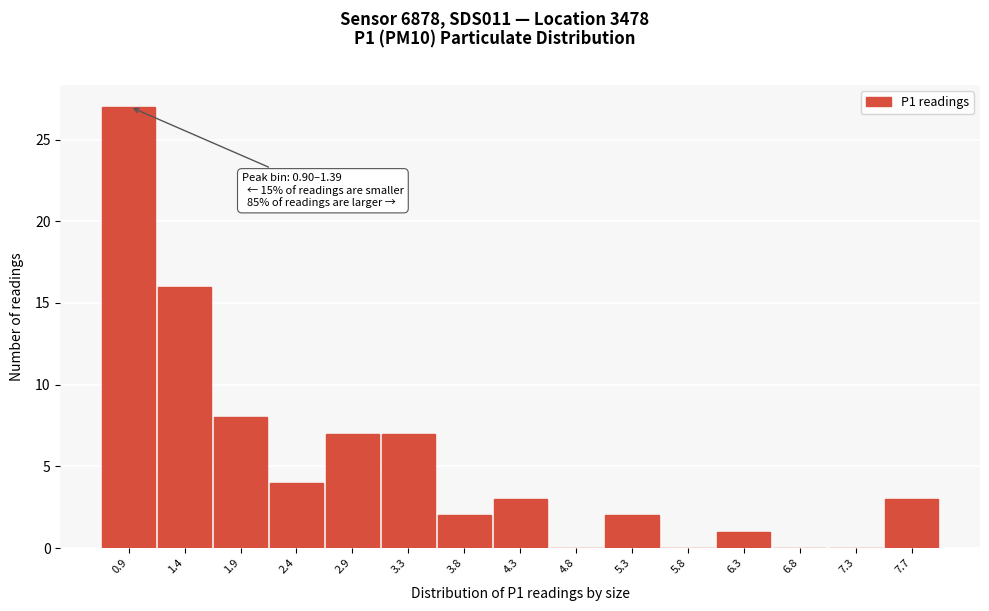

Reading left to right, what are all the values shown in this chart?

0.9=27	1.4=16	1.9=8	2.4=4	2.9=7	3.3=7	3.8=2	4.3=3	4.8=0	5.3=2	5.8=0	6.3=1	6.8=0	7.3=0	7.7=3